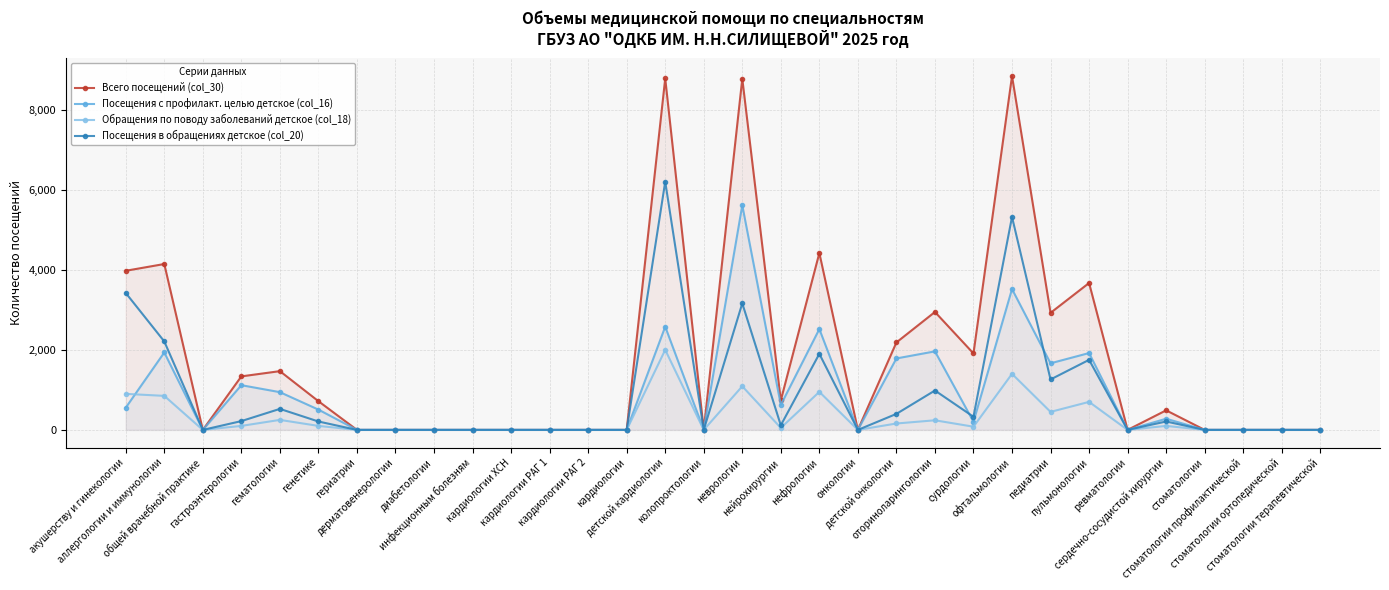

Is it true that Посещения в обращениях детское (col_20) equals 328 at сурдологии?

True